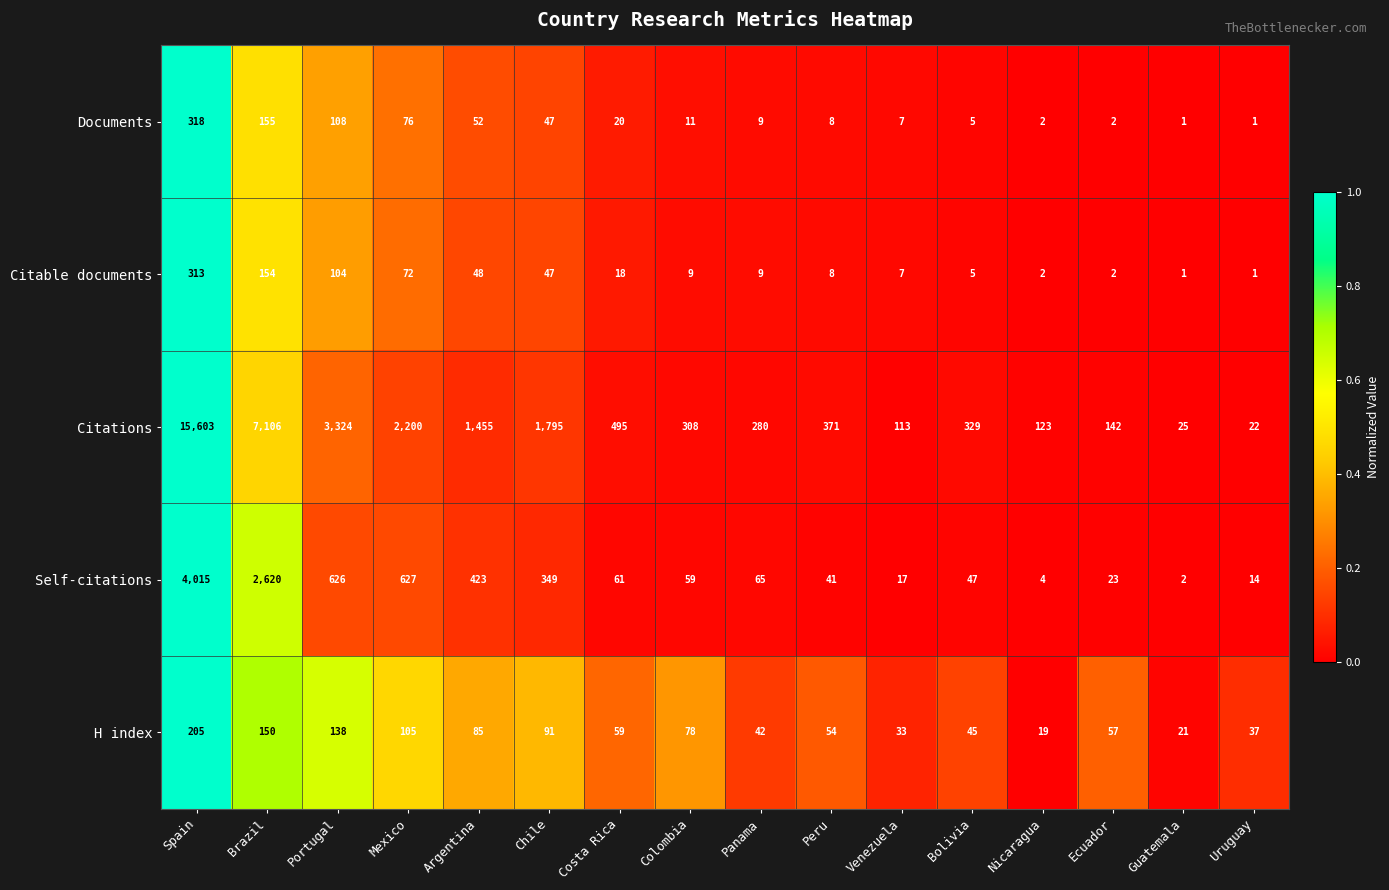

At which category does the chart reach its peak across all series?

Spain